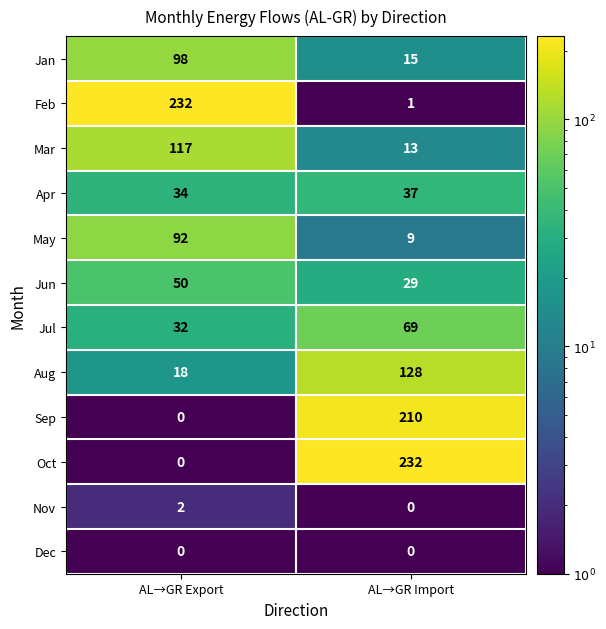

Reading left to right, extract all data points from this chart.

Jan: AL→GR Export=98	AL→GR Import=15
Feb: AL→GR Export=232	AL→GR Import=1
Mar: AL→GR Export=117	AL→GR Import=13
Apr: AL→GR Export=34	AL→GR Import=37
May: AL→GR Export=92	AL→GR Import=9
Jun: AL→GR Export=50	AL→GR Import=29
Jul: AL→GR Export=32	AL→GR Import=69
Aug: AL→GR Export=18	AL→GR Import=128
Sep: AL→GR Export=0	AL→GR Import=210
Oct: AL→GR Export=0	AL→GR Import=232
Nov: AL→GR Export=2	AL→GR Import=0
Dec: AL→GR Export=0	AL→GR Import=0